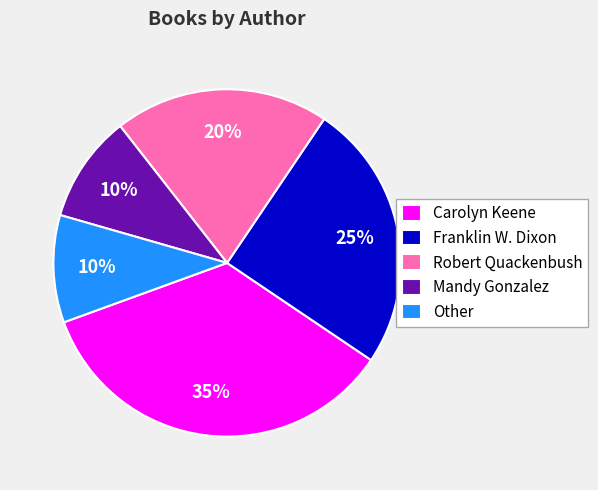

What is the ratio of the value at Carolyn Keene to the value at Mandy Gonzalez?

3.5